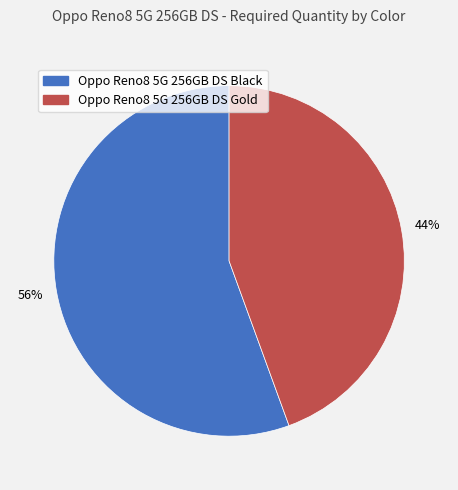

The Oppo Reno8 5G 256GB DS Black slice represents 63% of the pie. True or false?

False